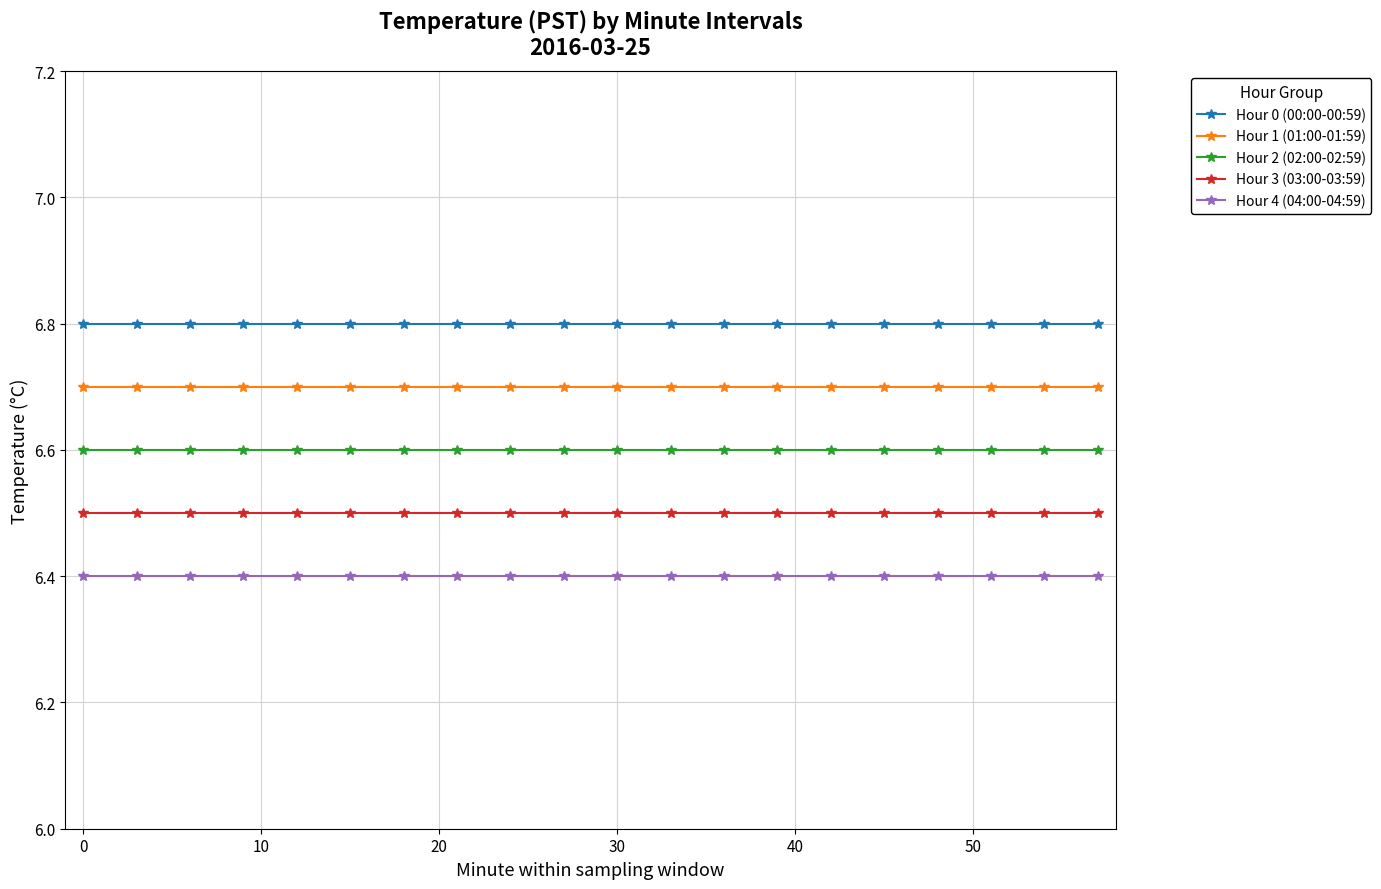

Reading left to right, what are all the values shown in this chart?

Hour 0 (00:00-00:59): 6.8	6.8	6.8	6.8	6.8	6.8	6.8	6.8	6.8	6.8	6.8	6.8	6.8	6.8	6.8	6.8	6.8	6.8	6.8	6.8
Hour 1 (01:00-01:59): 6.7	6.7	6.7	6.7	6.7	6.7	6.7	6.7	6.7	6.7	6.7	6.7	6.7	6.7	6.7	6.7	6.7	6.7	6.7	6.7
Hour 2 (02:00-02:59): 6.6	6.6	6.6	6.6	6.6	6.6	6.6	6.6	6.6	6.6	6.6	6.6	6.6	6.6	6.6	6.6	6.6	6.6	6.6	6.6
Hour 3 (03:00-03:59): 6.5	6.5	6.5	6.5	6.5	6.5	6.5	6.5	6.5	6.5	6.5	6.5	6.5	6.5	6.5	6.5	6.5	6.5	6.5	6.5
Hour 4 (04:00-04:59): 6.4	6.4	6.4	6.4	6.4	6.4	6.4	6.4	6.4	6.4	6.4	6.4	6.4	6.4	6.4	6.4	6.4	6.4	6.4	6.4